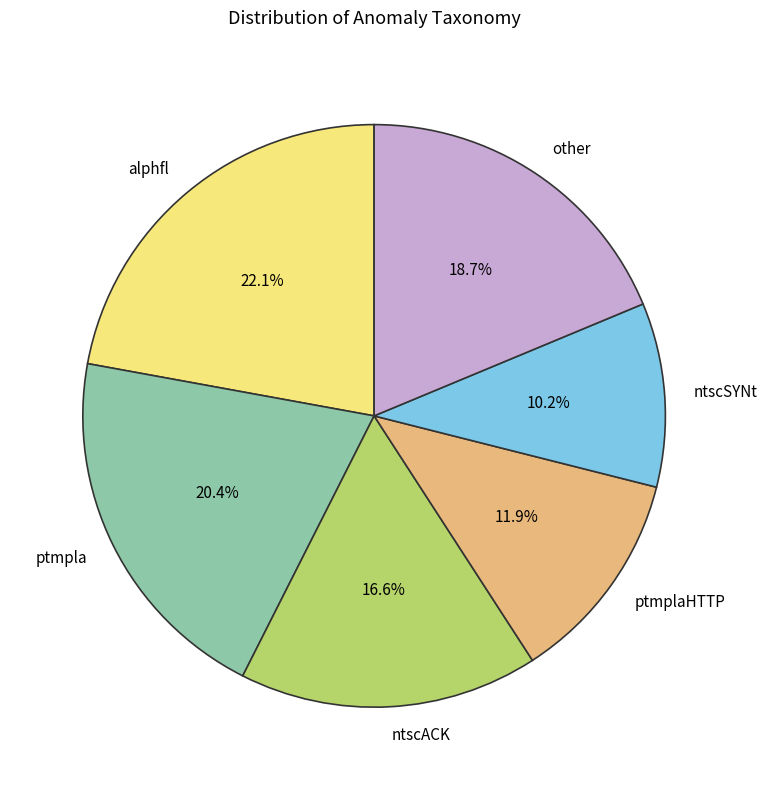

Rank the categories by value from highest to lowest.

alphfl, ptmpla, other, ntscACK, ptmplaHTTP, ntscSYNt